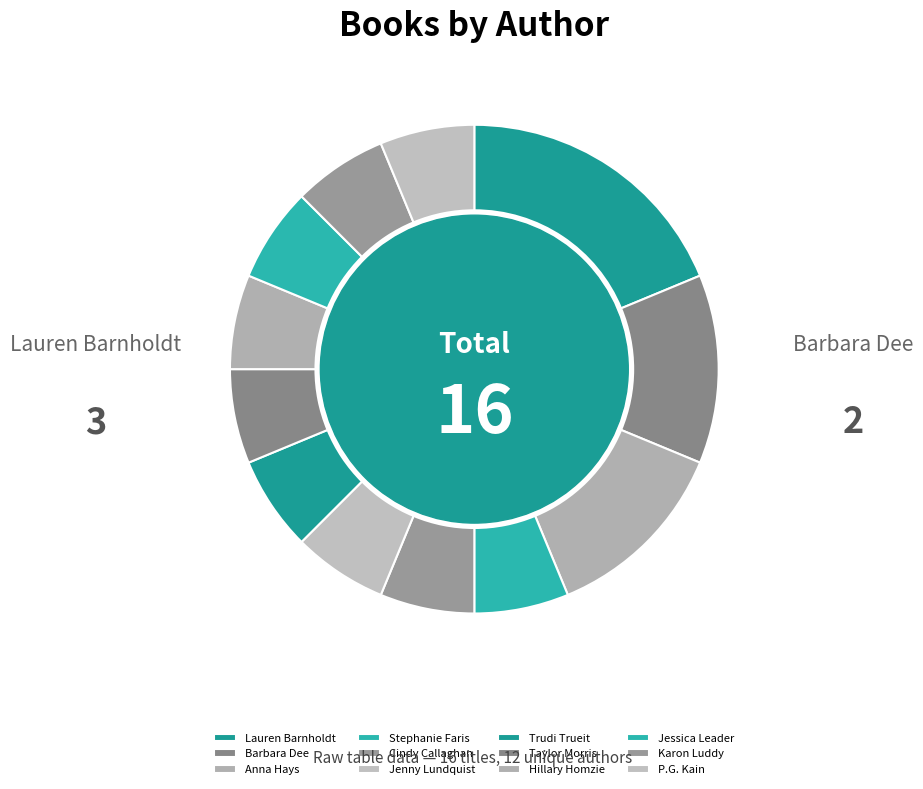

Does any single category account for the majority?

No